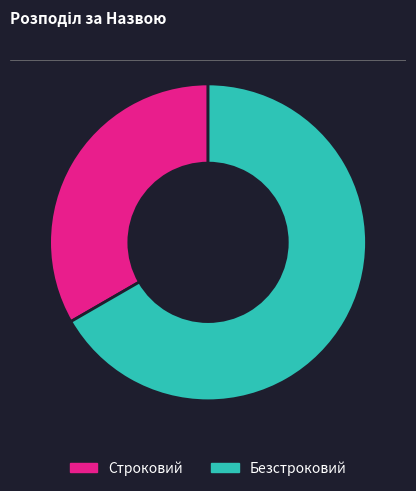

Do Безстроковий and Строковий together represent more than half of the pie?

Yes